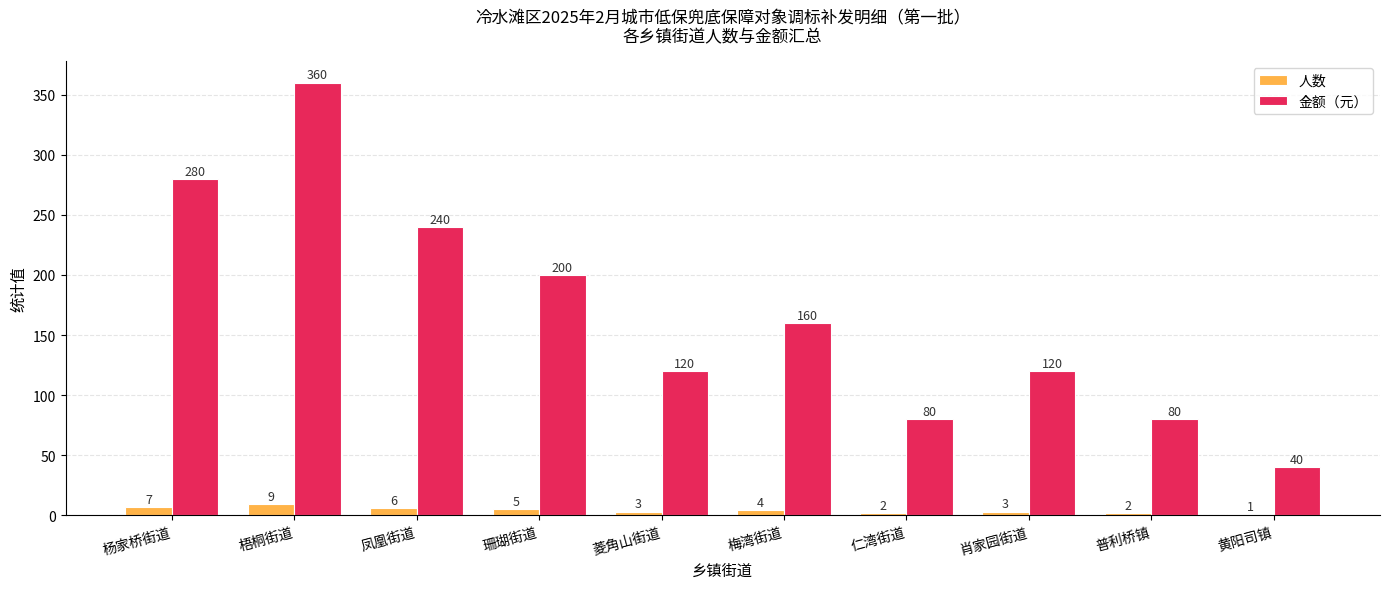

Which category has the highest value across all series?

梧桐街道